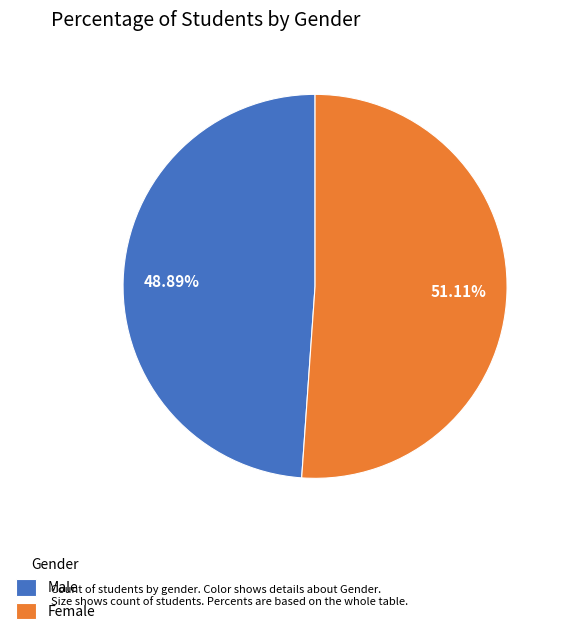

Approximately how many times larger is the value at Female compared to Male?

1.0